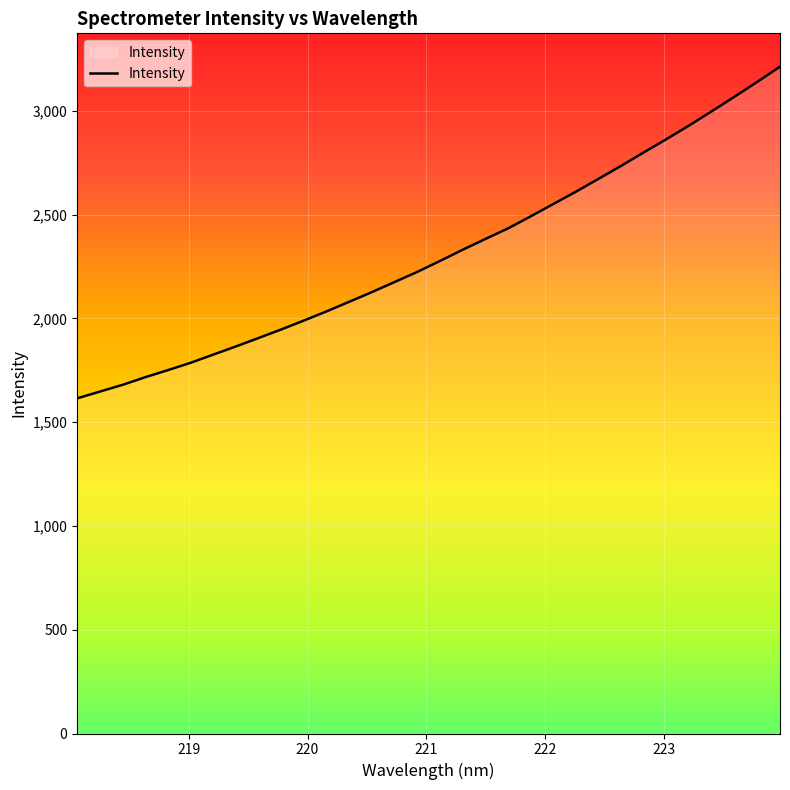

What is the greatest value displayed?

3212.8